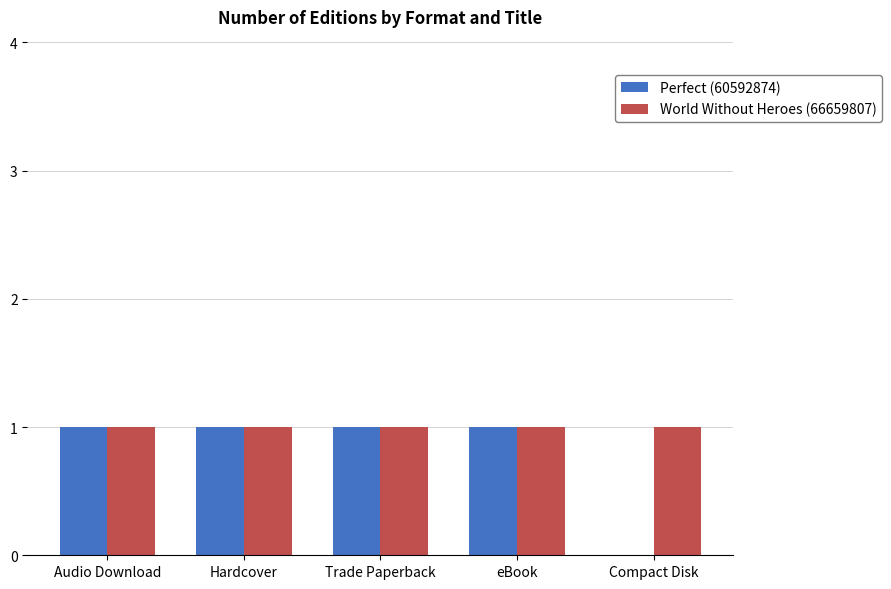

What is the difference between the Perfect (60592874) values at Compact Disk and eBook?

1